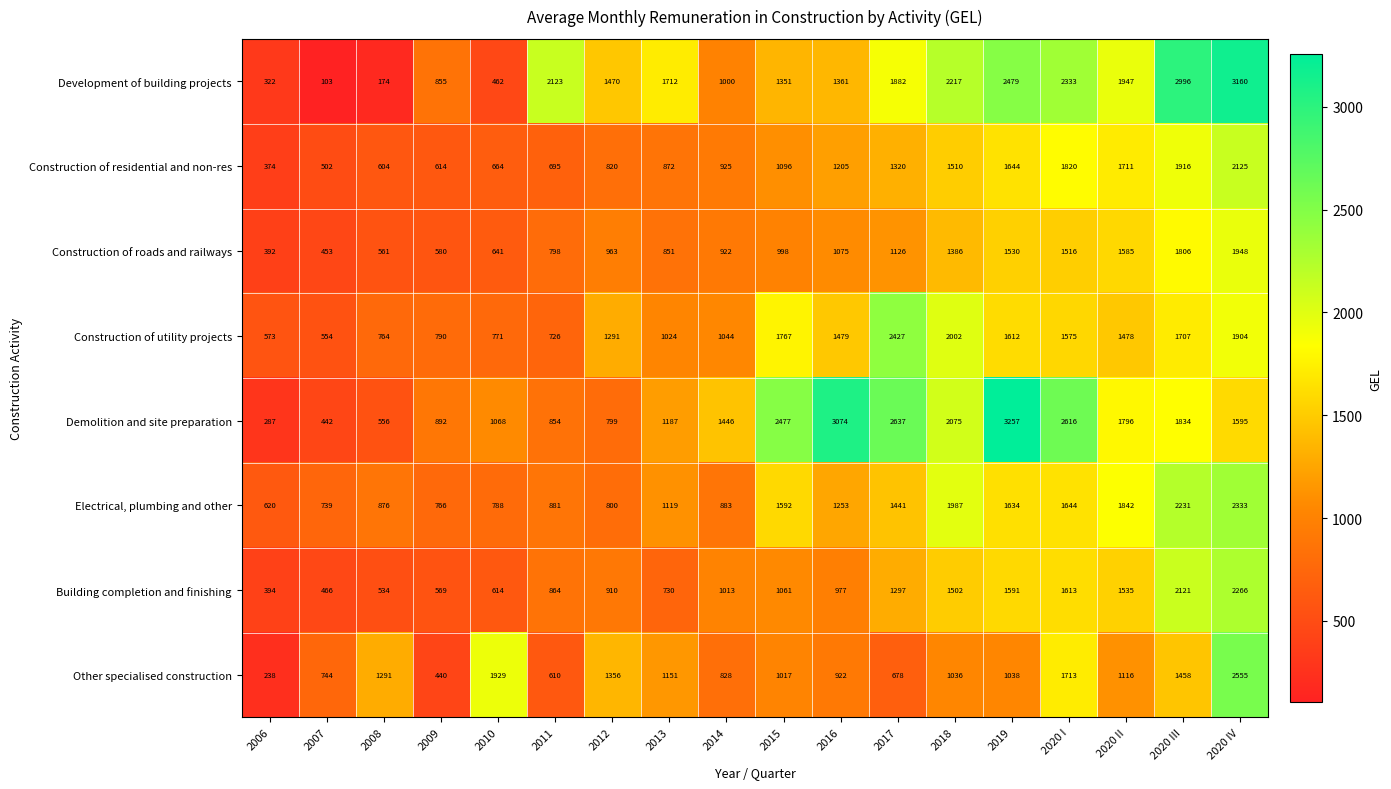

Which series changed the most between 2006 and 2020 III?

Development of building projects